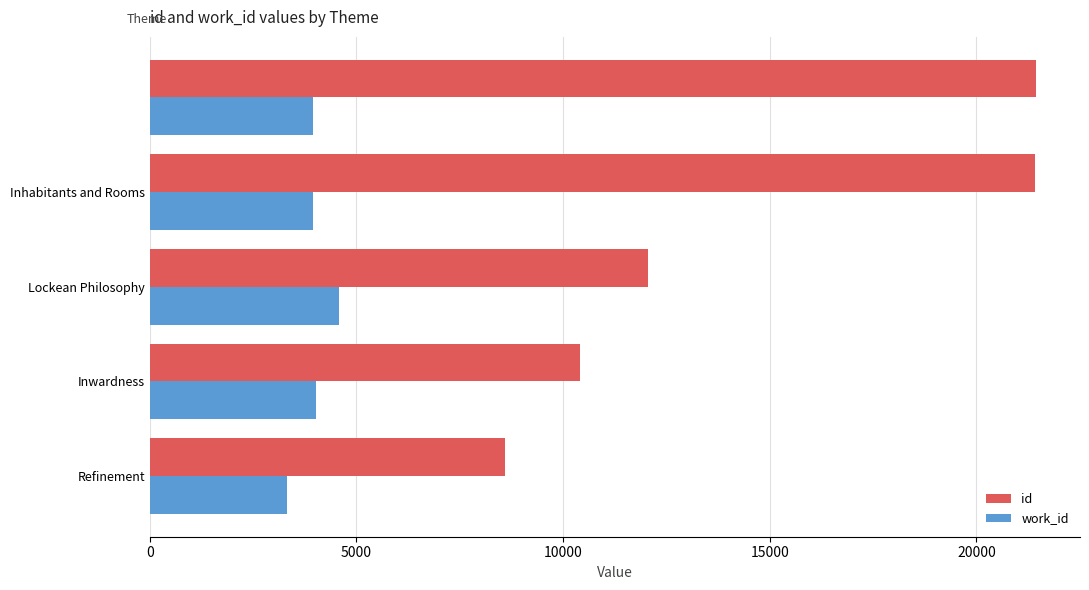

Which series has the largest range (max minus min)?

id